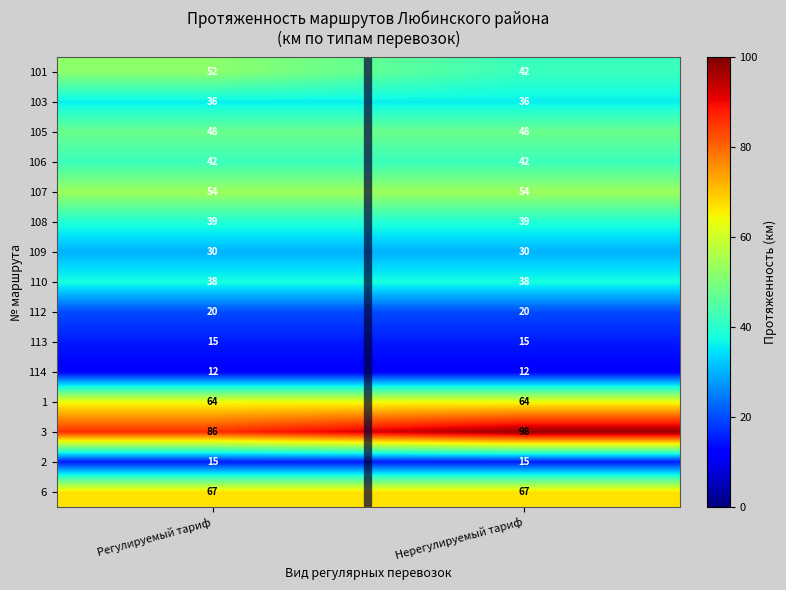

At how many categories does at least one series exceed 46?

2